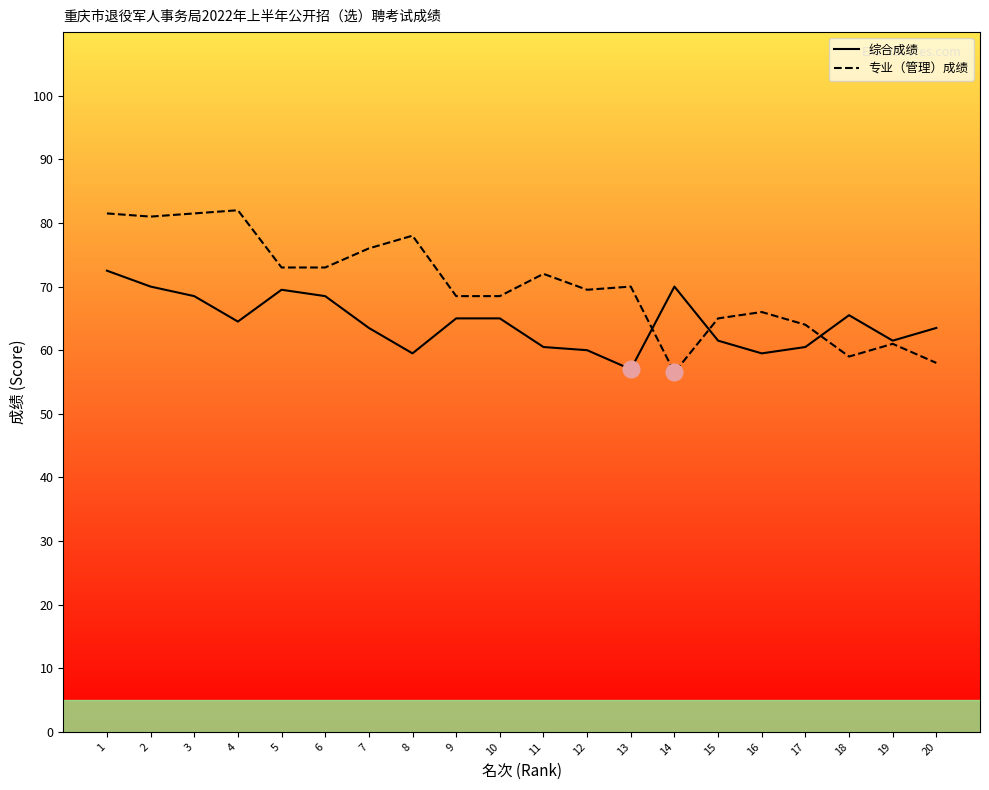

What is the total value across all series at 11?

132.5